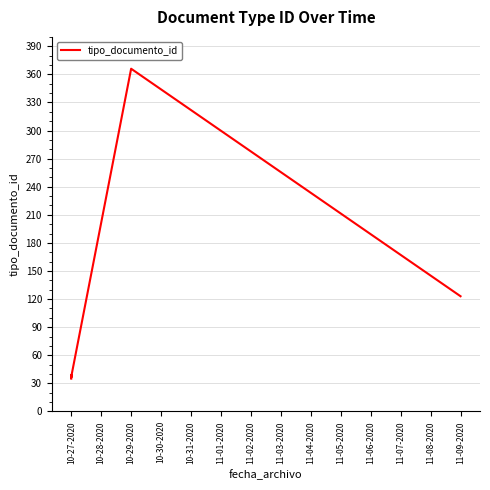

How many values exceed 38?

3